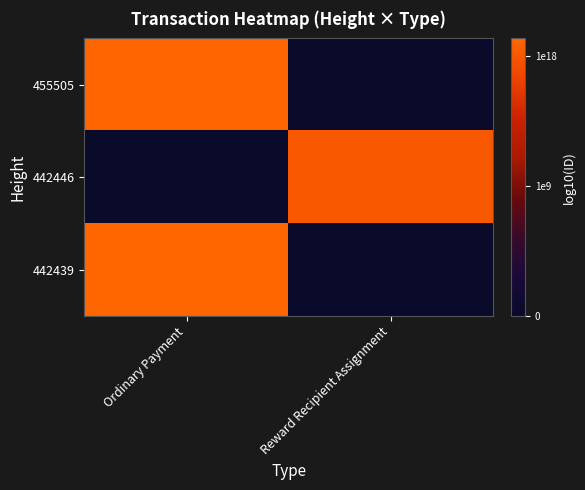

List the series in order of their peak value, highest first.

442439, 455505, 442446